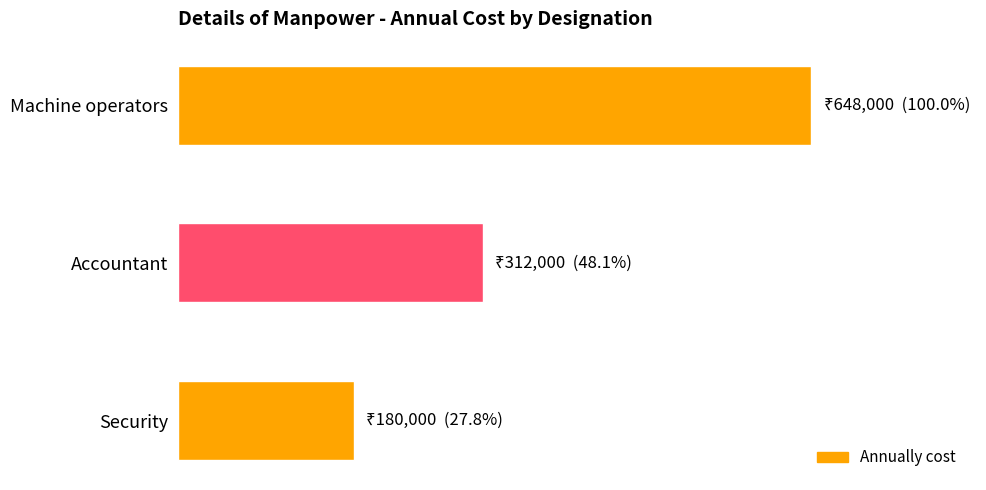

Does the chart contain any negative values?

No